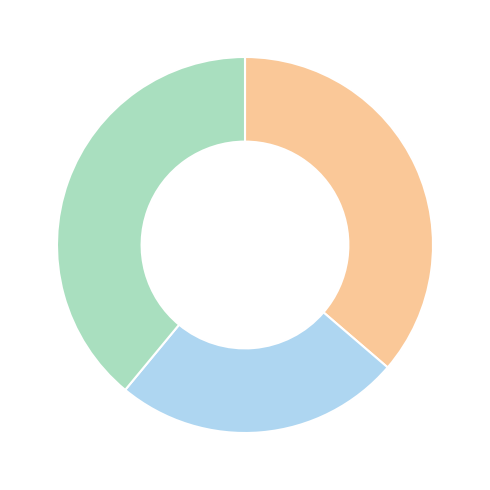

Does any single category account for the majority?

No